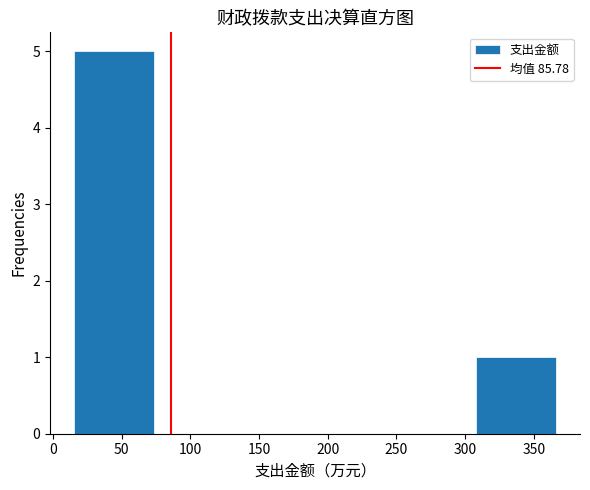

Reading left to right, transcribe this chart: for each bar, give the range it covers on the x-axis and its height. Neither the bar edges nor the heights are printed on the chart, so give them approximately, as read against the axes.

15 to 75: 5
75 to 130: 0
130 to 190: 0
190 to 250: 0
250 to 310: 0
310 to 365: 1